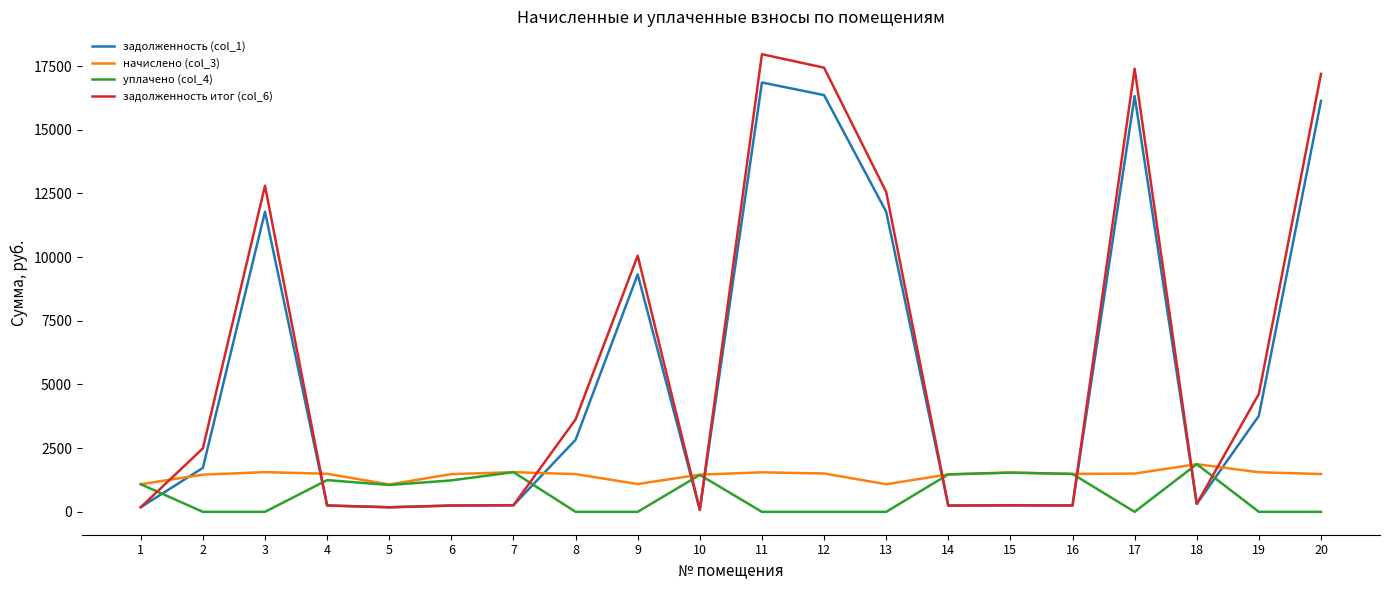

At 9, list the series in order from smallest to largest.

уплачено (col_4), начислено (col_3), задолженность (col_1), задолженность итог (col_6)